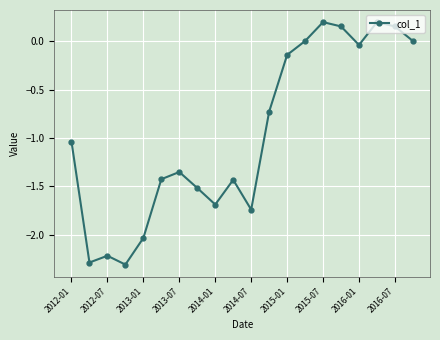

What is the sum of all values?

-19.2